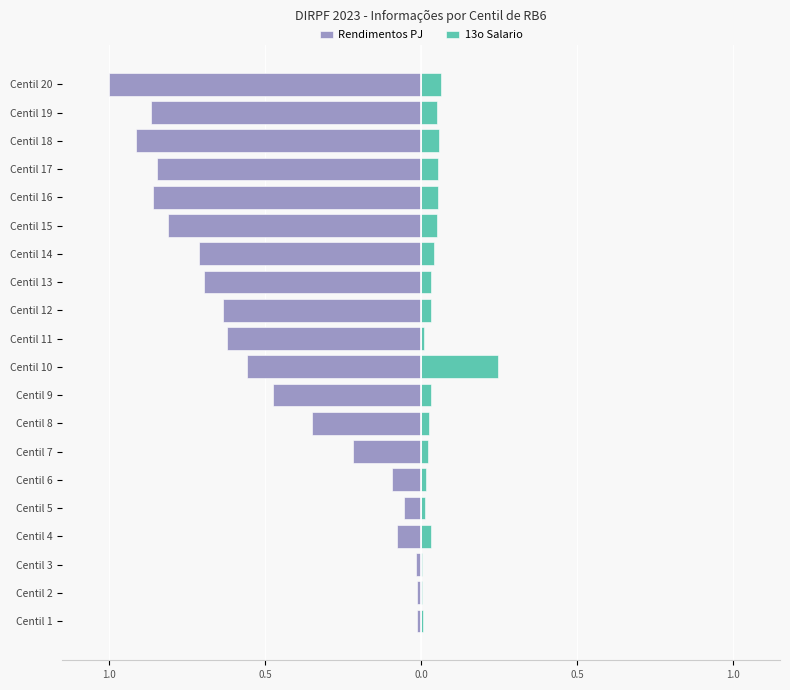

List the series in order of their overall mean, highest first.

13o Salario, Rendimentos PJ